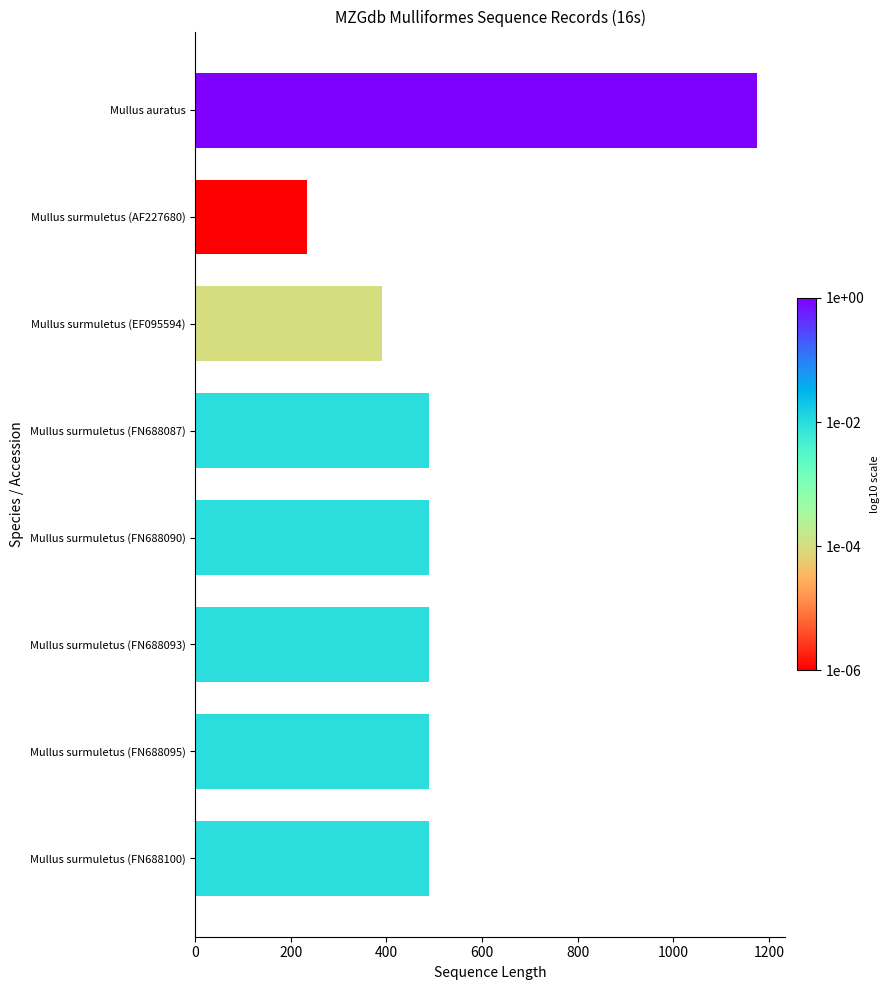

The chart shows a value of 1175 at Mullus auratus. True or false?

True